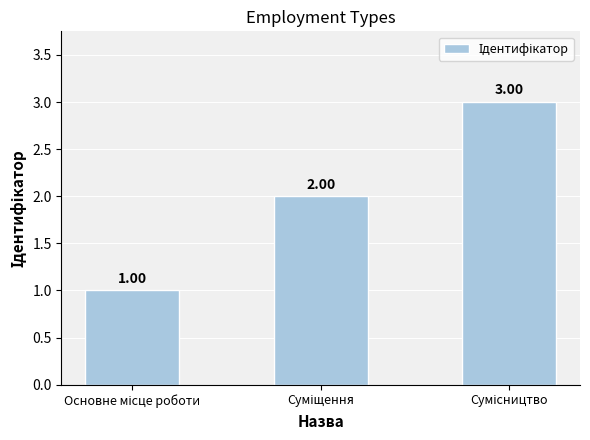

What is the sum of all values?

6